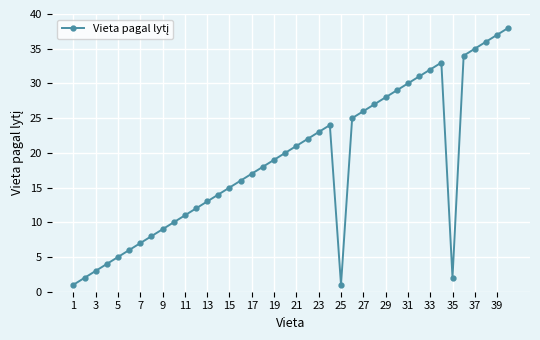

True or false: the data has more than 1 interior local peaks.

True